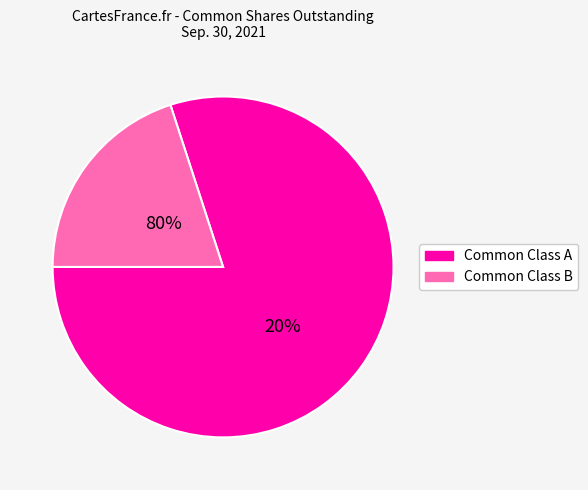

Is it true that Common Class A is 74% of the pie?

False